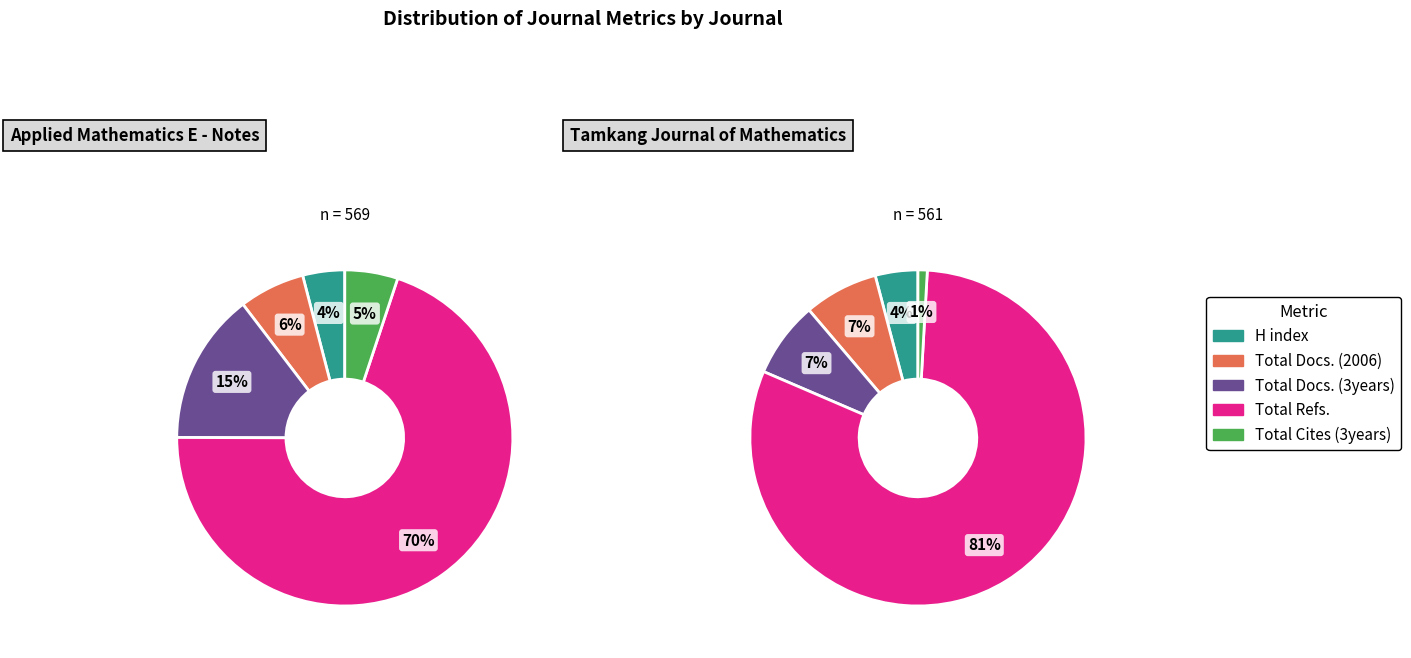

Which category has the biggest portion of the pie?

Tamkang Journal of Mathematics